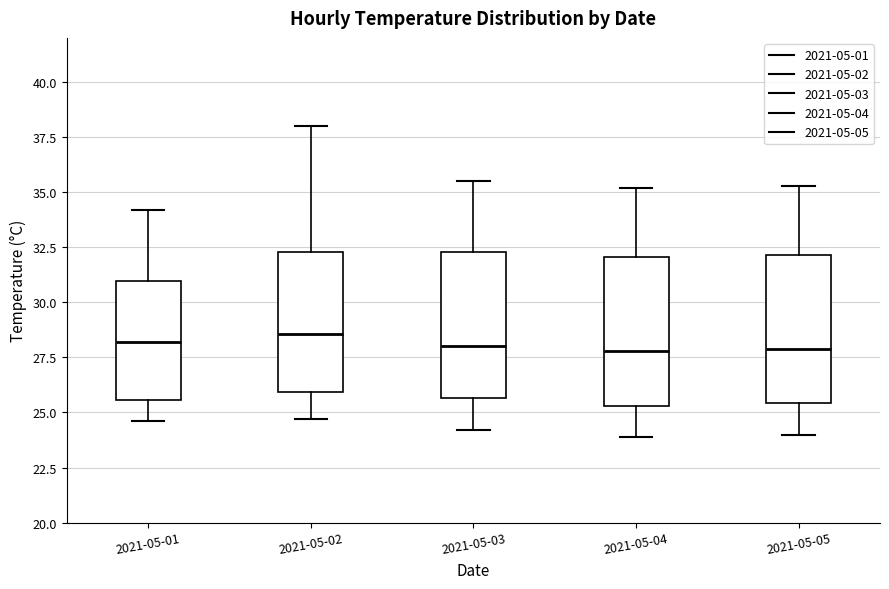

Reading left to right, transcribe this box plot: for each box, give where its median line is, the range the box spans, and where its two whiskers end, as read against the y-axis. The values are not printed on the chart, so give them approximately, as read against the axis.

2021-05-01: median 28.0, box 25.5 to 31.0, whiskers 24.5 to 34.0
2021-05-02: median 28.5, box 26.0 to 32.5, whiskers 24.5 to 38.0
2021-05-03: median 28.0, box 25.5 to 32.5, whiskers 24.0 to 35.5
2021-05-04: median 28.0, box 25.5 to 32.0, whiskers 24.0 to 35.0
2021-05-05: median 28.0, box 25.5 to 32.0, whiskers 24.0 to 35.5